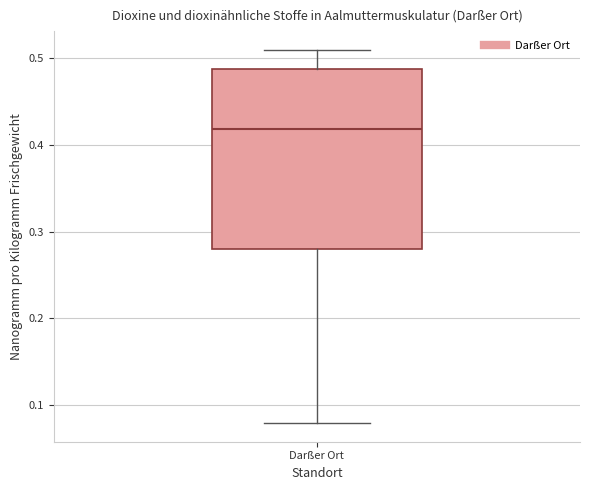

Read this box plot against the y-axis: the position of the median line, the range covered by the box, and the ends of both whiskers. The values are not printed on the chart, so give them approximately, as read against the axis.

median 0.42, box 0.28 to 0.49, whiskers 0.08 to 0.51